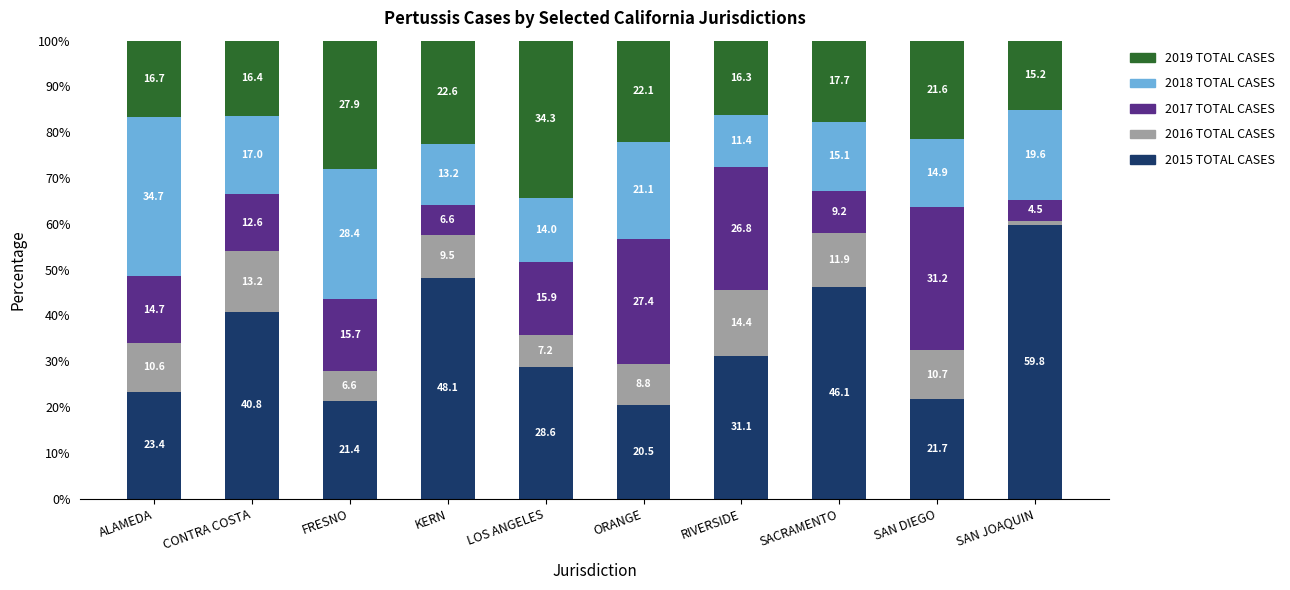

What is the total value across all series at ORANGE?

100.0